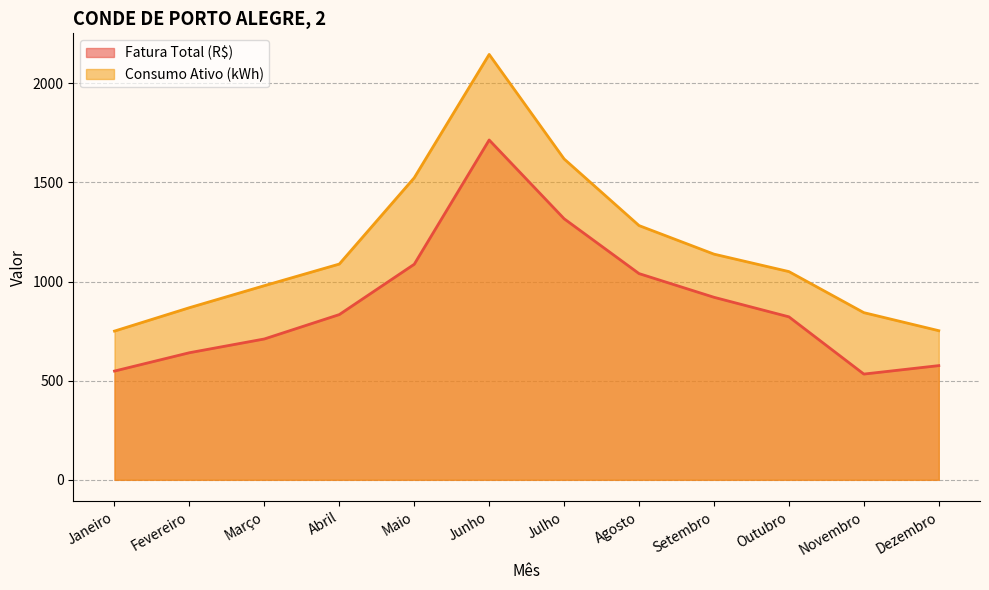

Which series has the largest total across all categories?

Consumo Ativo (kWh)